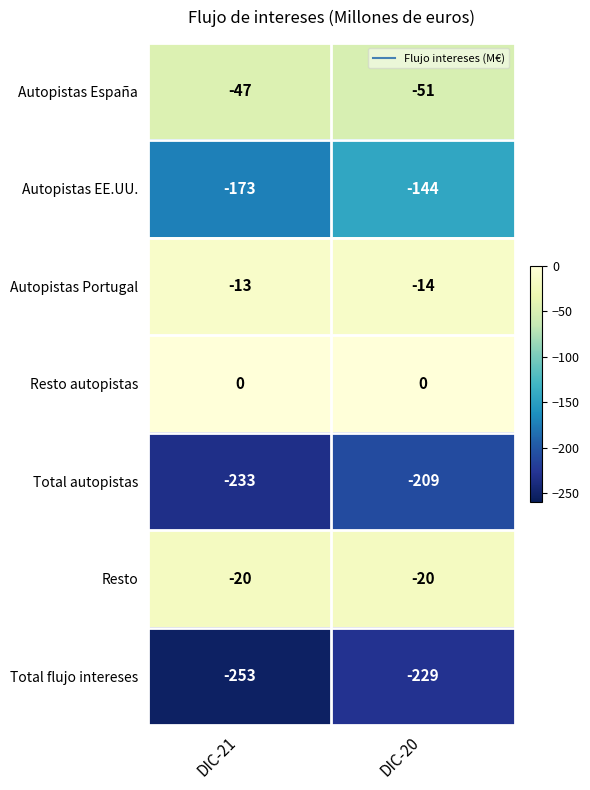

What is the sum of all Total flujo intereses values?

-482